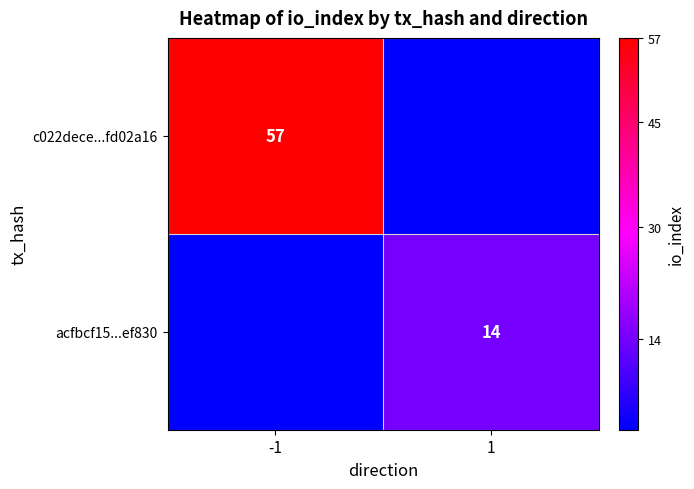

The value of c022dece...fd02a16 at -1 is 26.4. True or false?

False